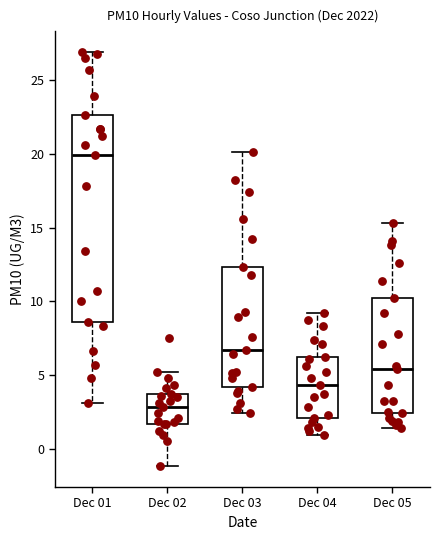

Which box's median line is the lowest?

Dec 02